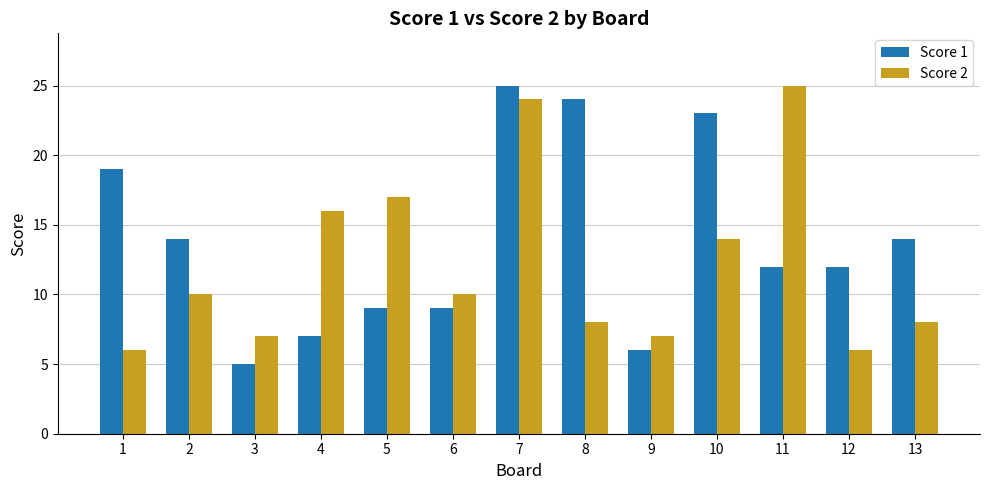

What is the average value of the Score 2 series?

12